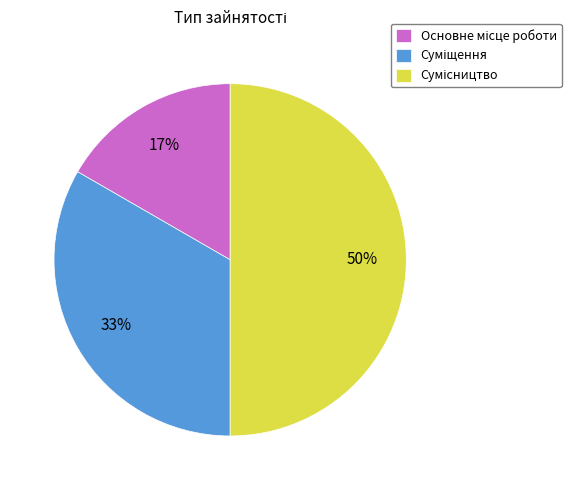

To the nearest percent, what is the average slice percentage?

33%